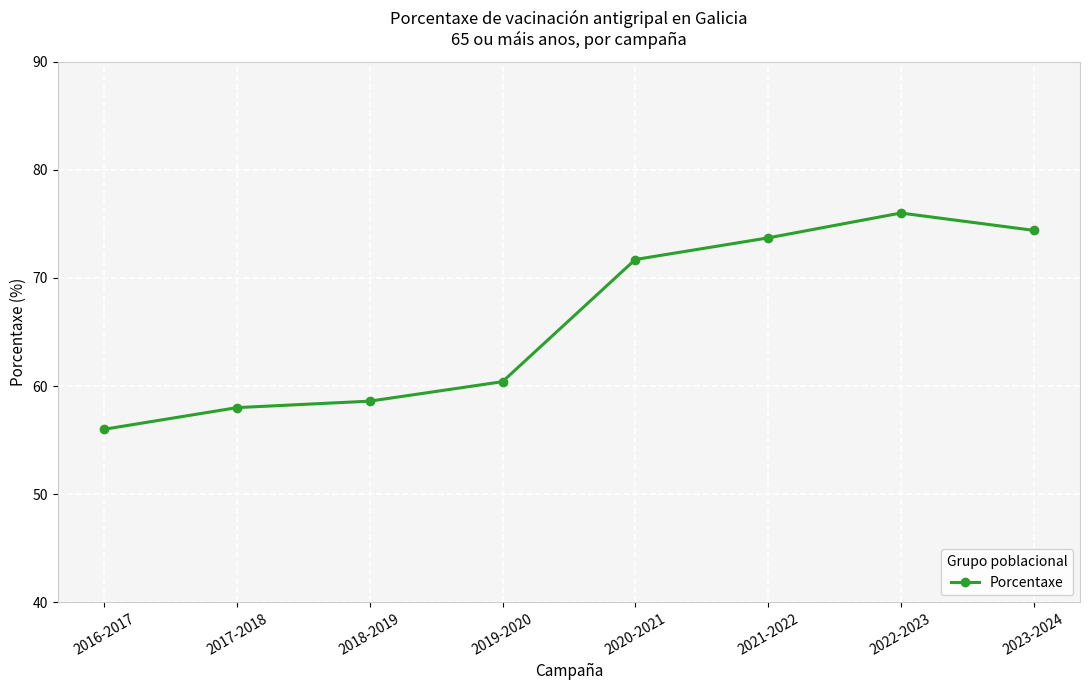

How many categories are shown in the chart?

8